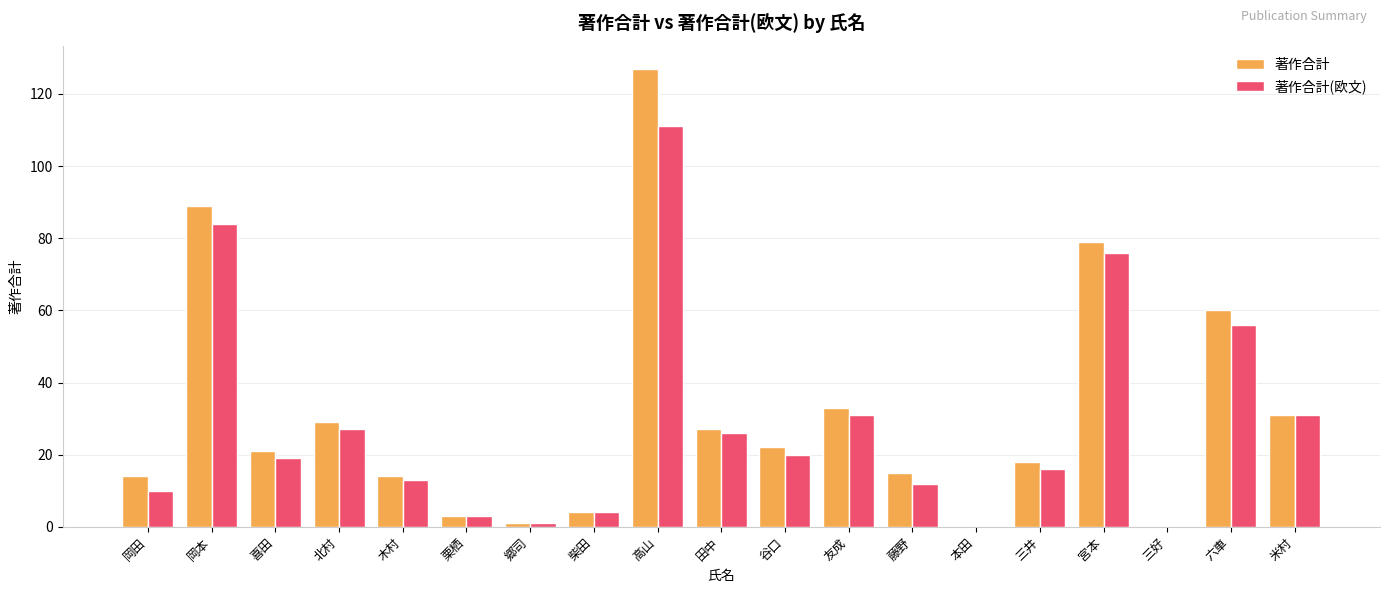

True or false: 著作合計 has a value of 29 at 北村.

True